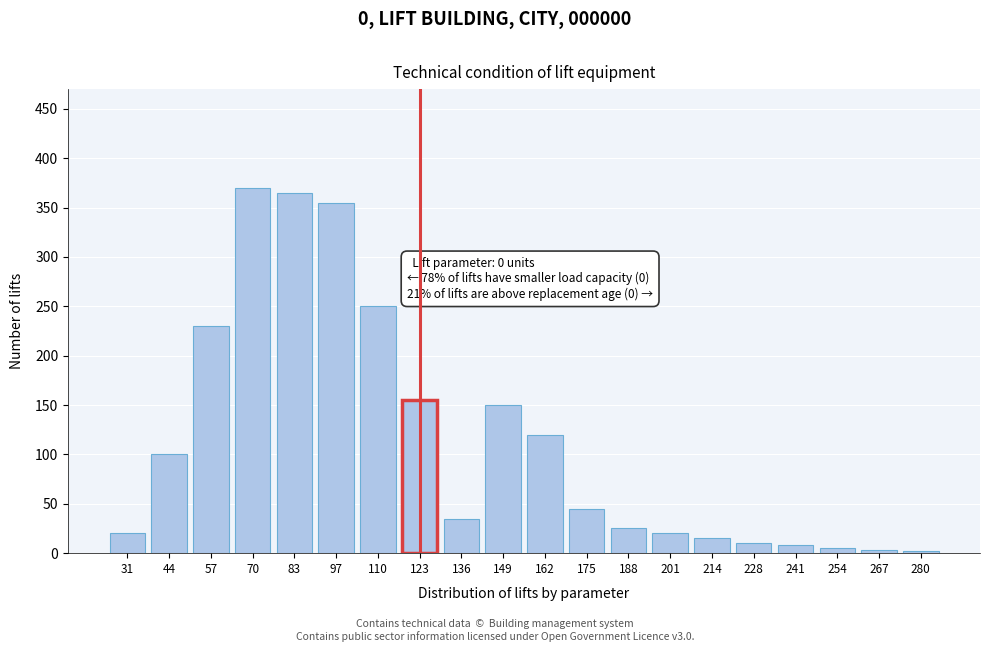

At which label is the value closest to 186?

123